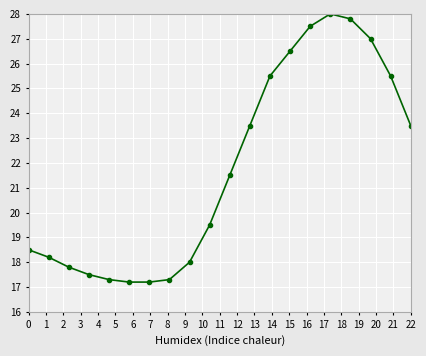

What is the average value?

21.7